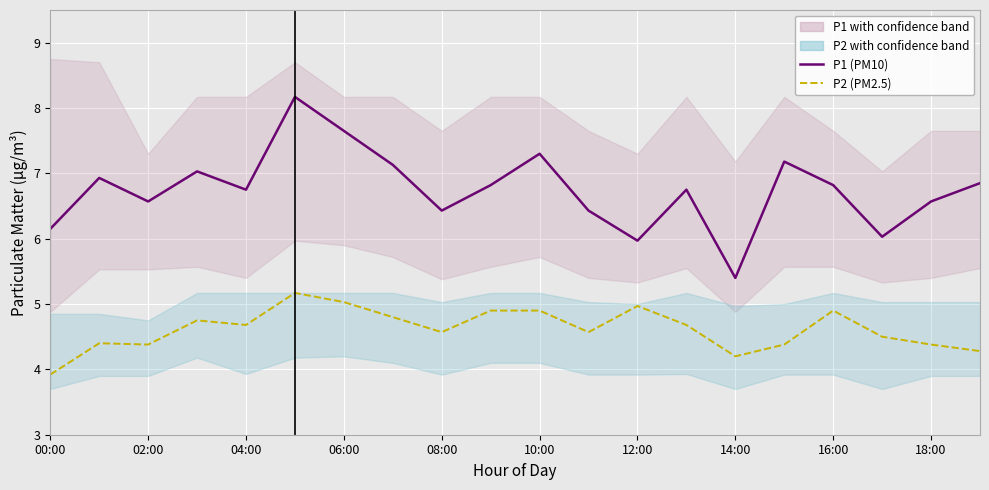

True or false: P1 (PM10) and P2 (PM2.5) intersect in this chart.

False